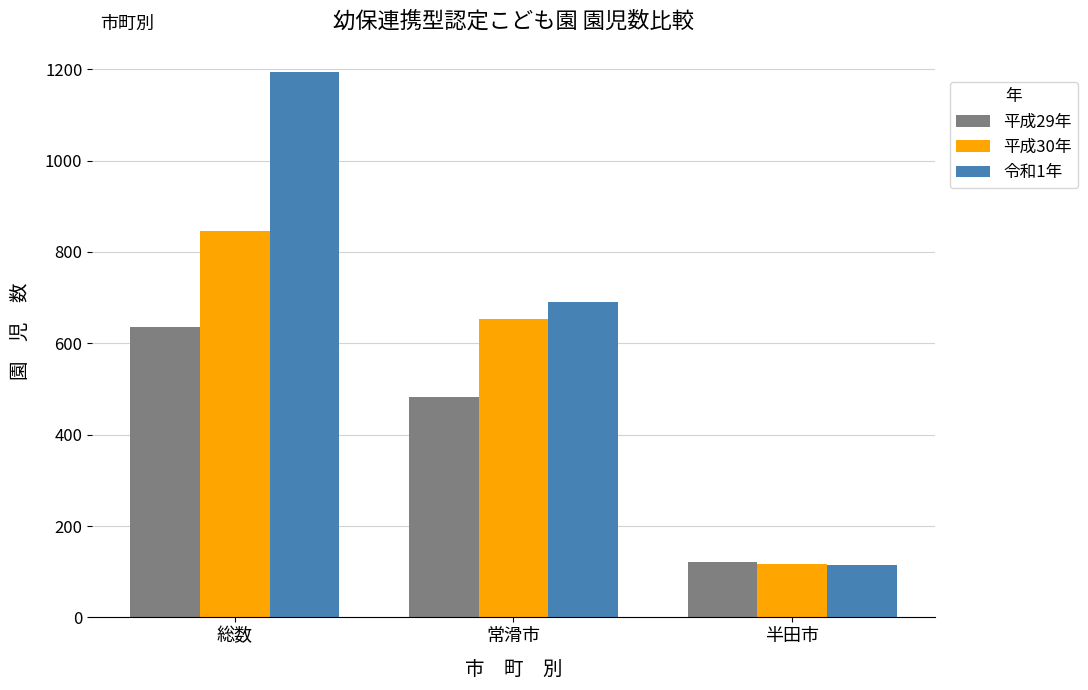

What is the spread (max minus min) of values at 半田市?

6